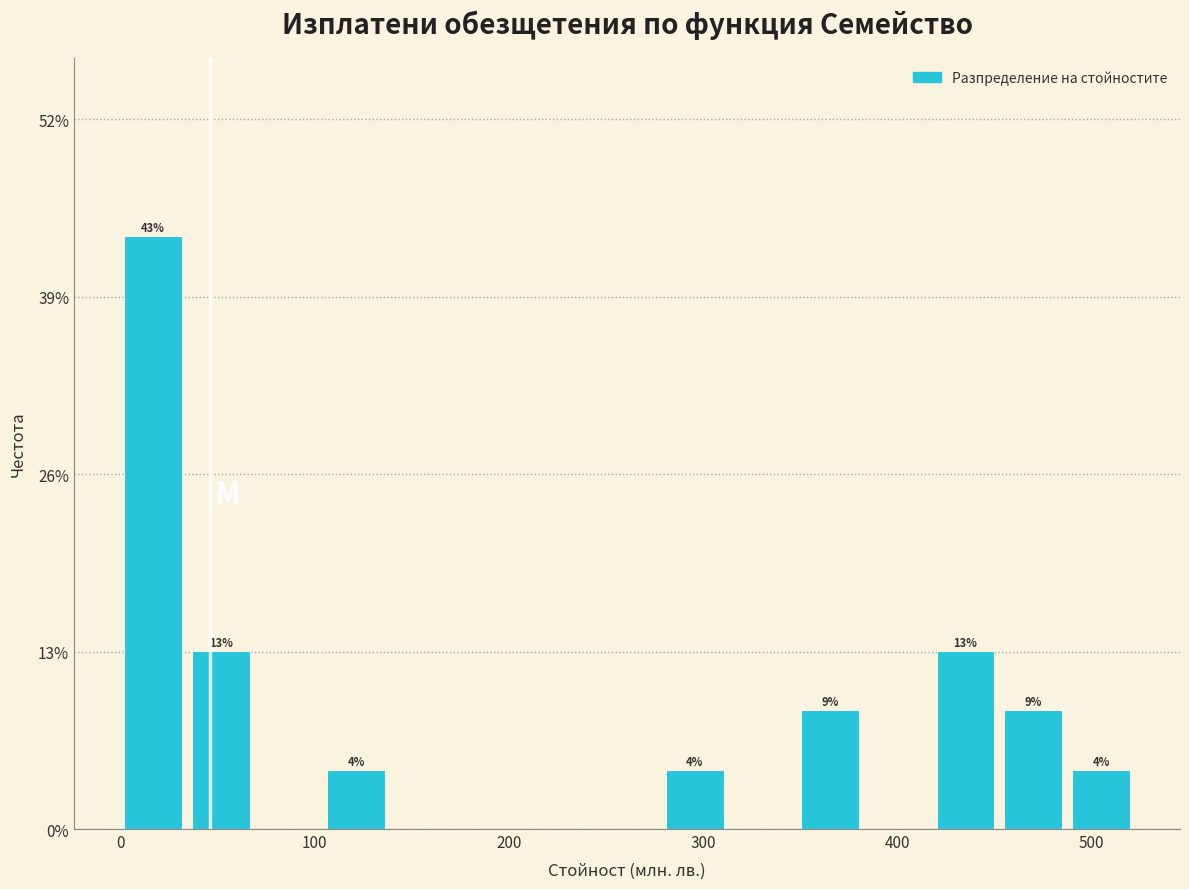

Around what value on the x-axis is the tallest bar? Give the approximate position of its centre, as read against the axis.

20